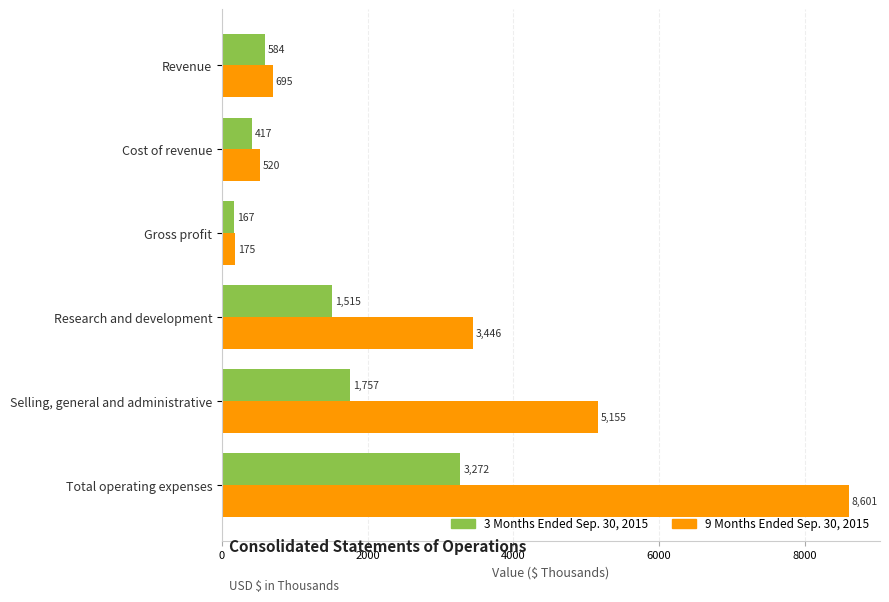

Which series has the widest spread of values?

9 Months Ended Sep. 30, 2015